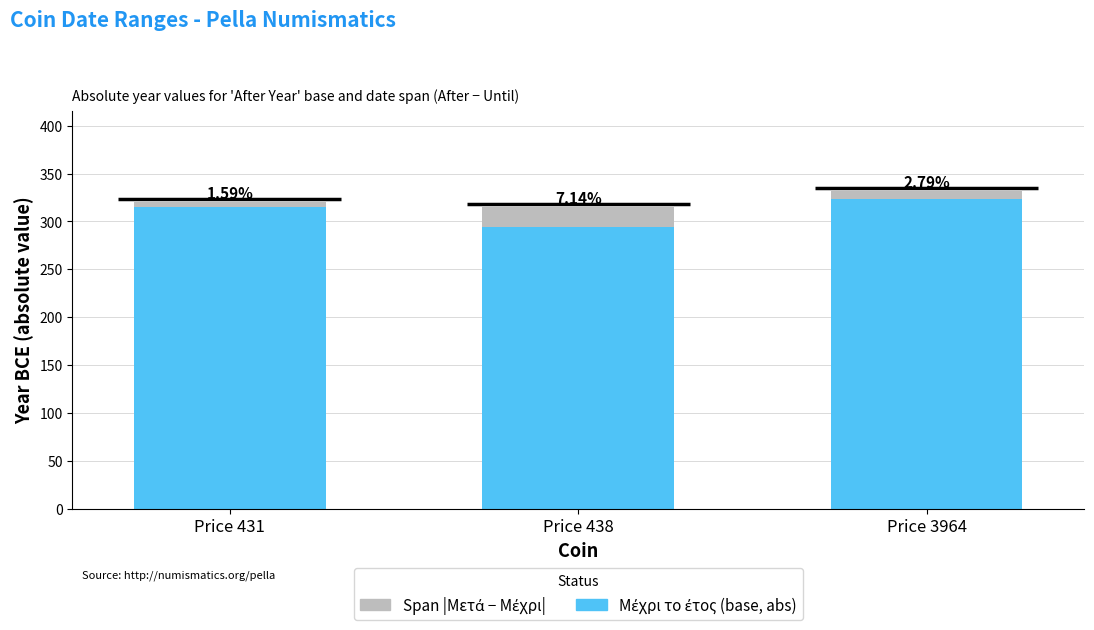

The Μέχρι το έτος (abs) series shows 197 at Price 431. True or false?

False